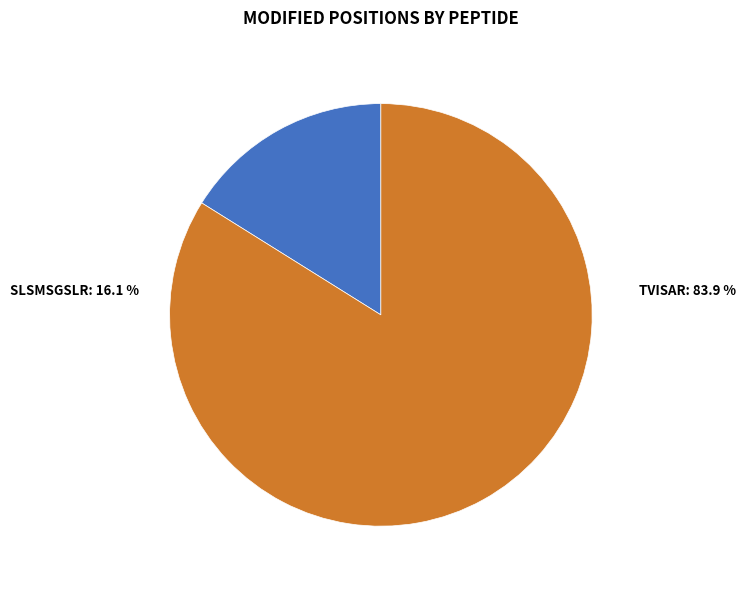

To the nearest percent, what percentage of the pie is SLSMSGSLR?

16%